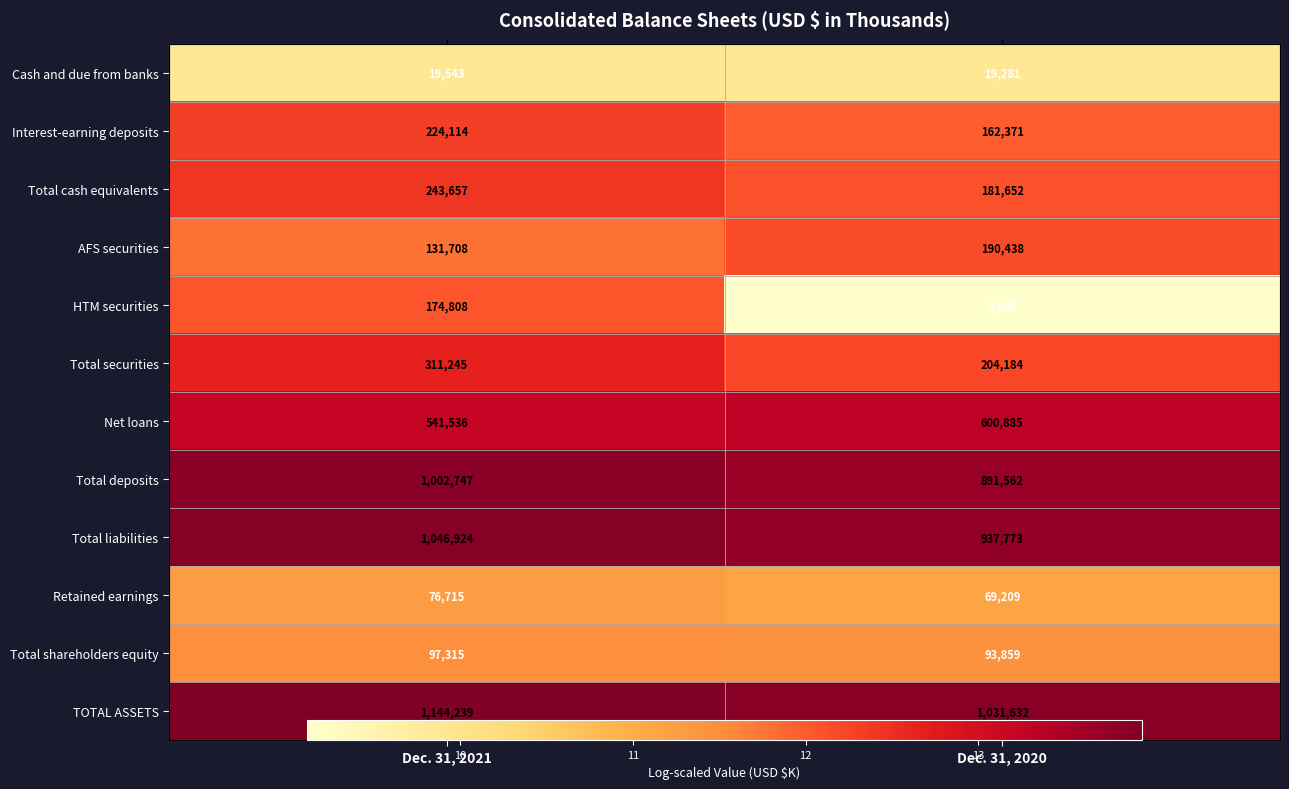

Where is Total liabilities nearest to the value 13?

Dec. 31, 2020